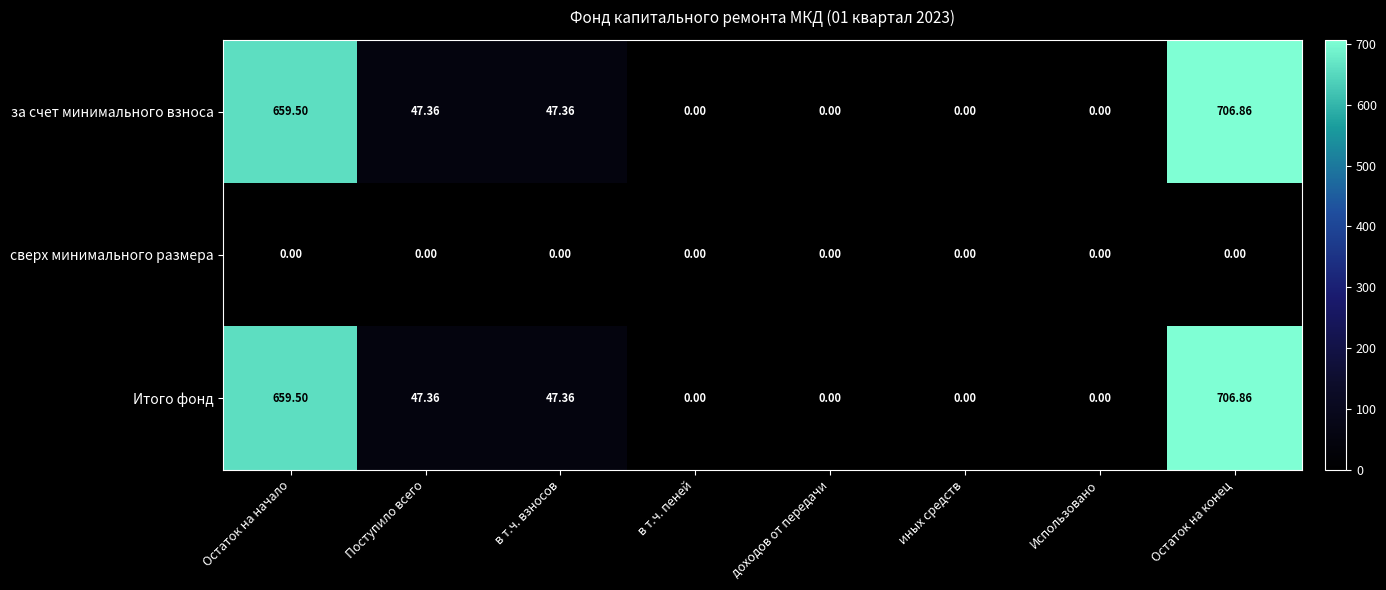

Which category has the highest value in the за счет минимального взноса series?

Остаток на конец